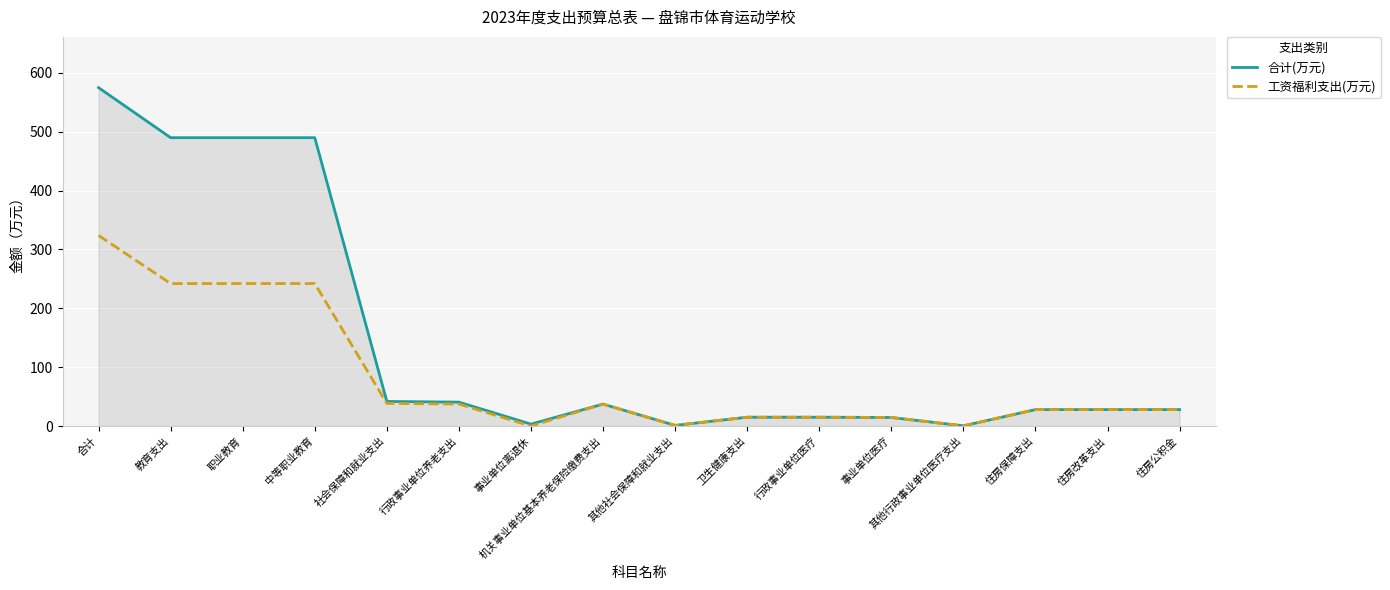

What value does the 合计(万元) series have at 卫生健康支出?

15.1